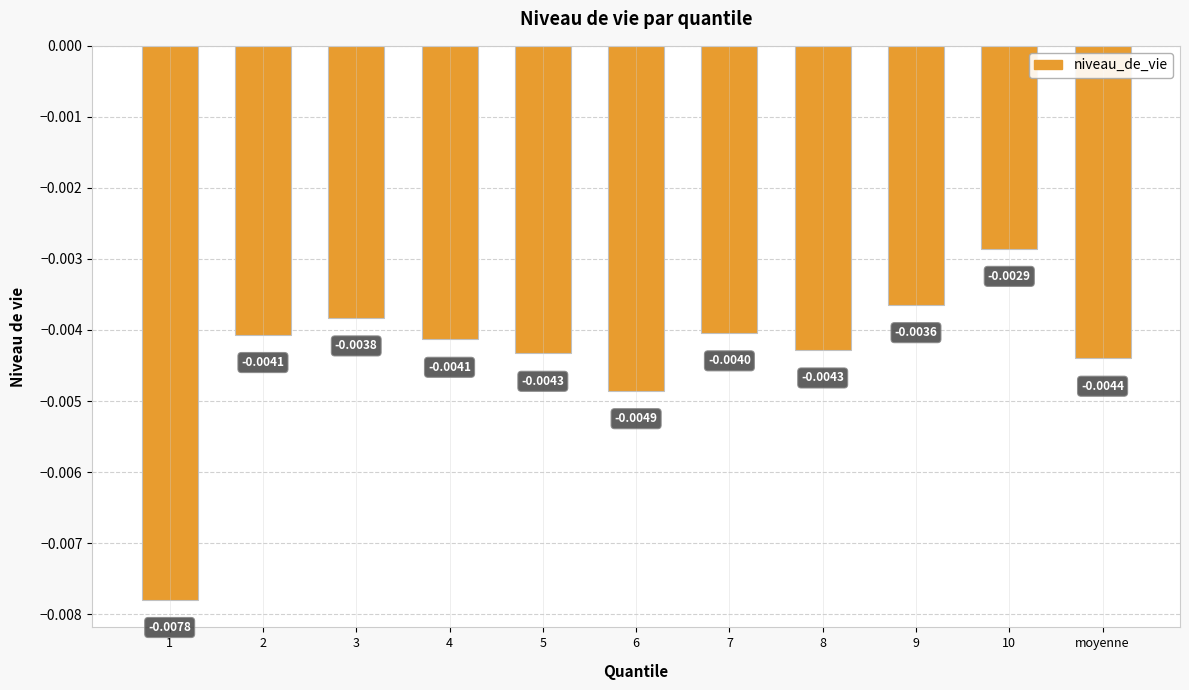

Which has a higher value, 4 or 7?

7